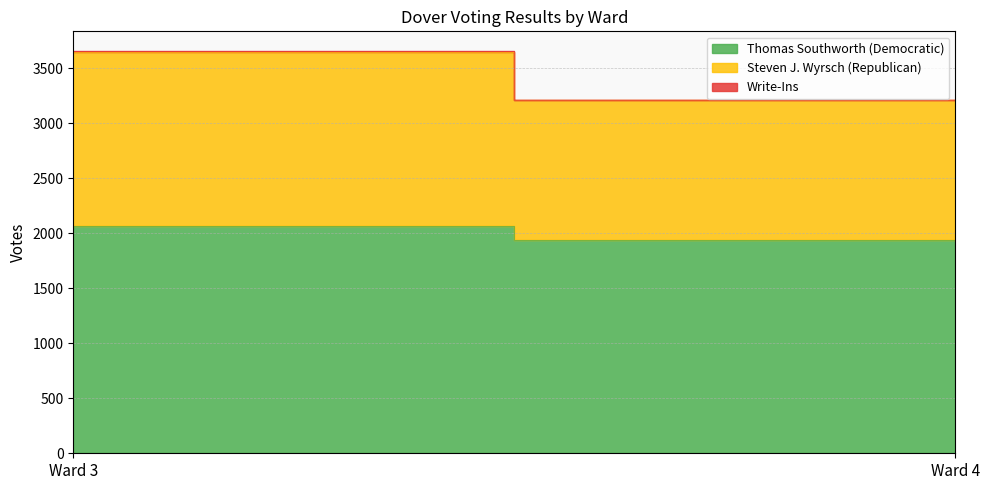

Reading right to left, list all the values displayed in this chart.

Thomas Southworth (Democratic): Ward 4=1934	Ward 3=2063
Steven J. Wyrsch (Republican): Ward 4=1274	Ward 3=1588
Write-Ins: Ward 4=3	Ward 3=1